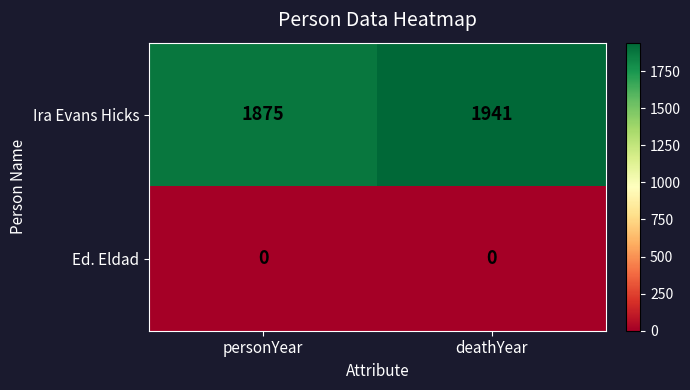

At deathYear, list the series in order from smallest to largest.

Ed. Eldad, Ira Evans Hicks